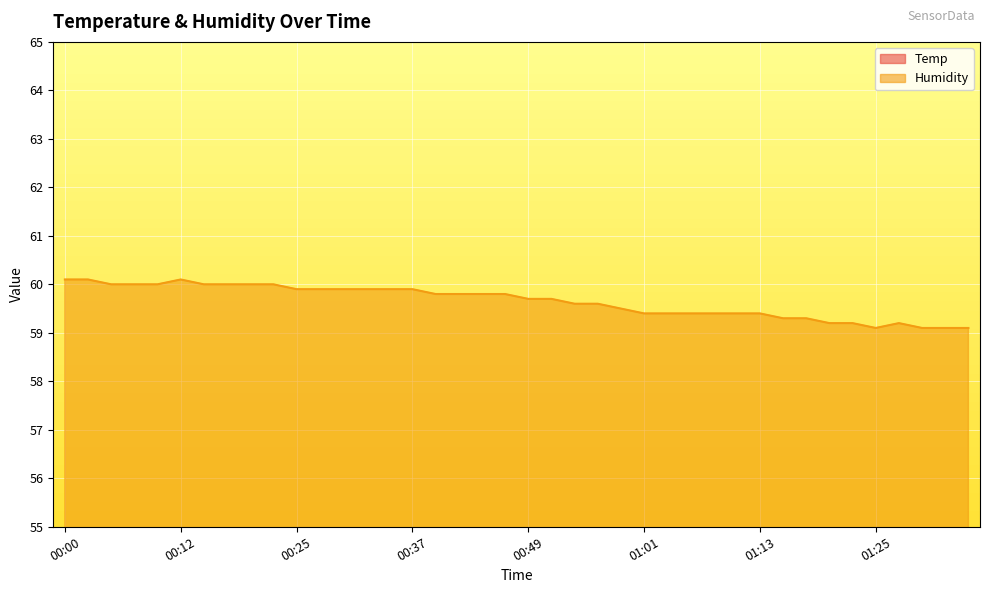

What is the label of the 27th point from the left?

01:03